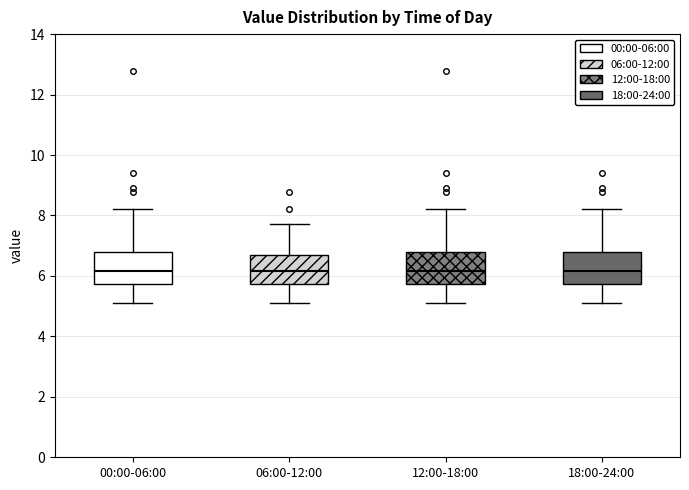

Reading left to right, read every box against the y-axis: the position of its median line, the range the box covers, and the ends of its whiskers. The values are not printed on the chart, so give them approximately, as read against the axis.

00:00-06:00: median 6.2, box 5.8 to 6.8, whiskers 5.2 to 8.2
06:00-12:00: median 6.2, box 5.8 to 6.8, whiskers 5.2 to 7.8
12:00-18:00: median 6.2, box 5.8 to 6.8, whiskers 5.2 to 8.2
18:00-24:00: median 6.2, box 5.8 to 6.8, whiskers 5.2 to 8.2